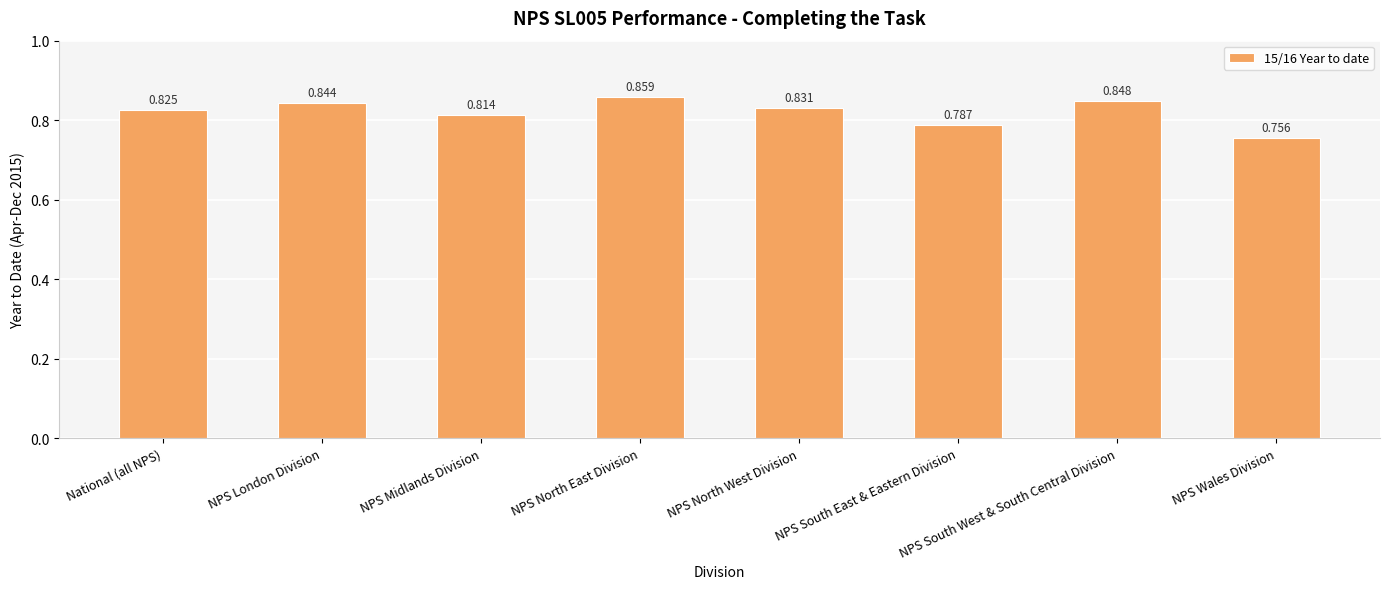

What is the label of the 2nd bar from the right?

NPS South West & South Central Division